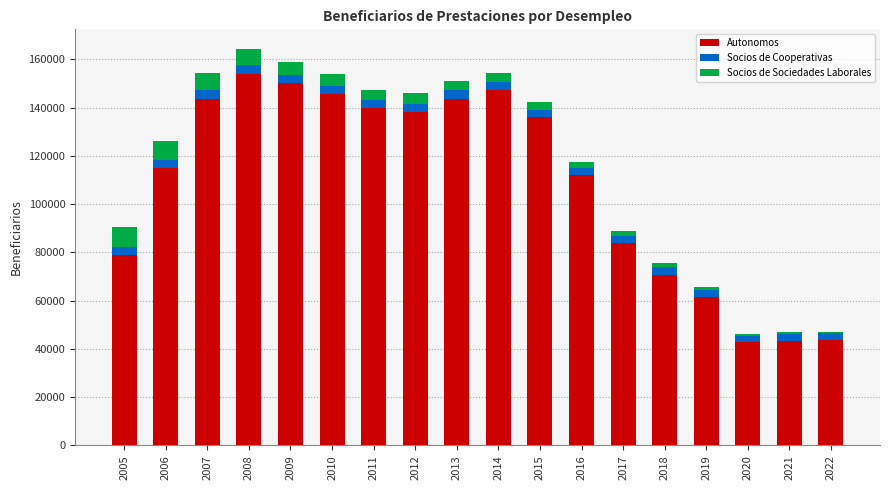

What is the maximum value for Autonomos?

153932